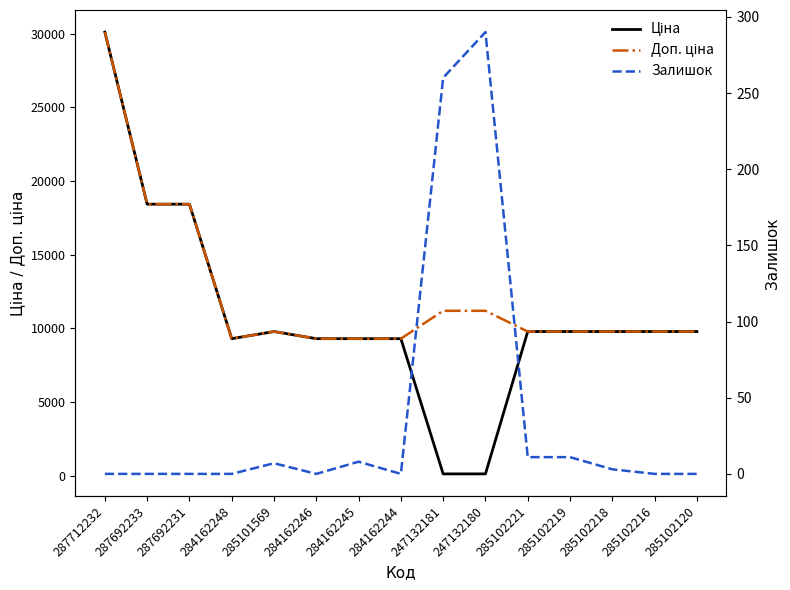

What is the lowest value of the Ціна series?

111.8